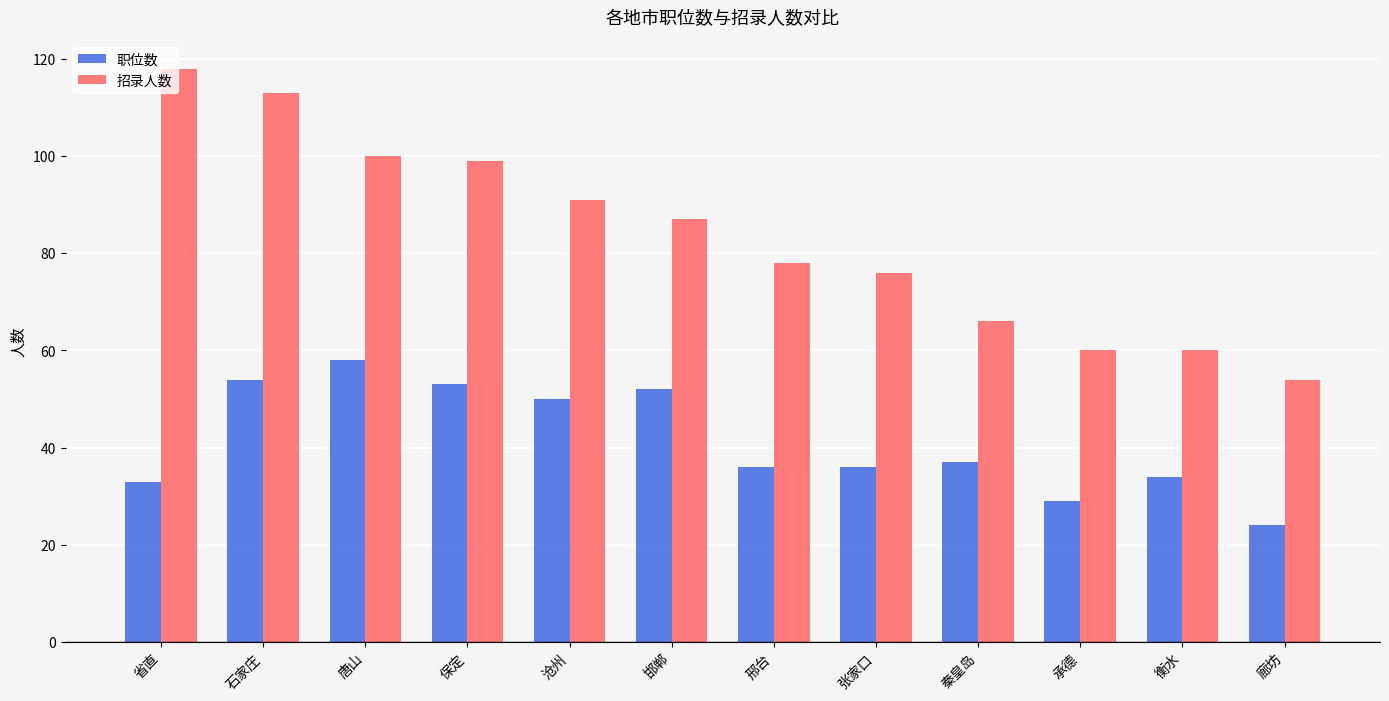

List the series in order of their overall mean, lowest first.

职位数, 招录人数